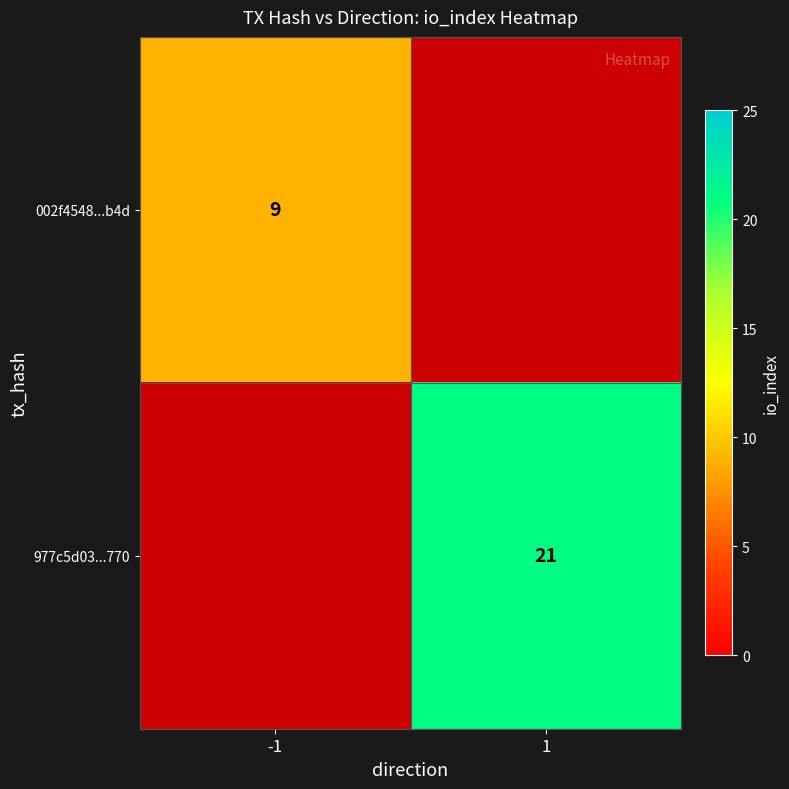

At how many categories does at least one series exceed 20?

1